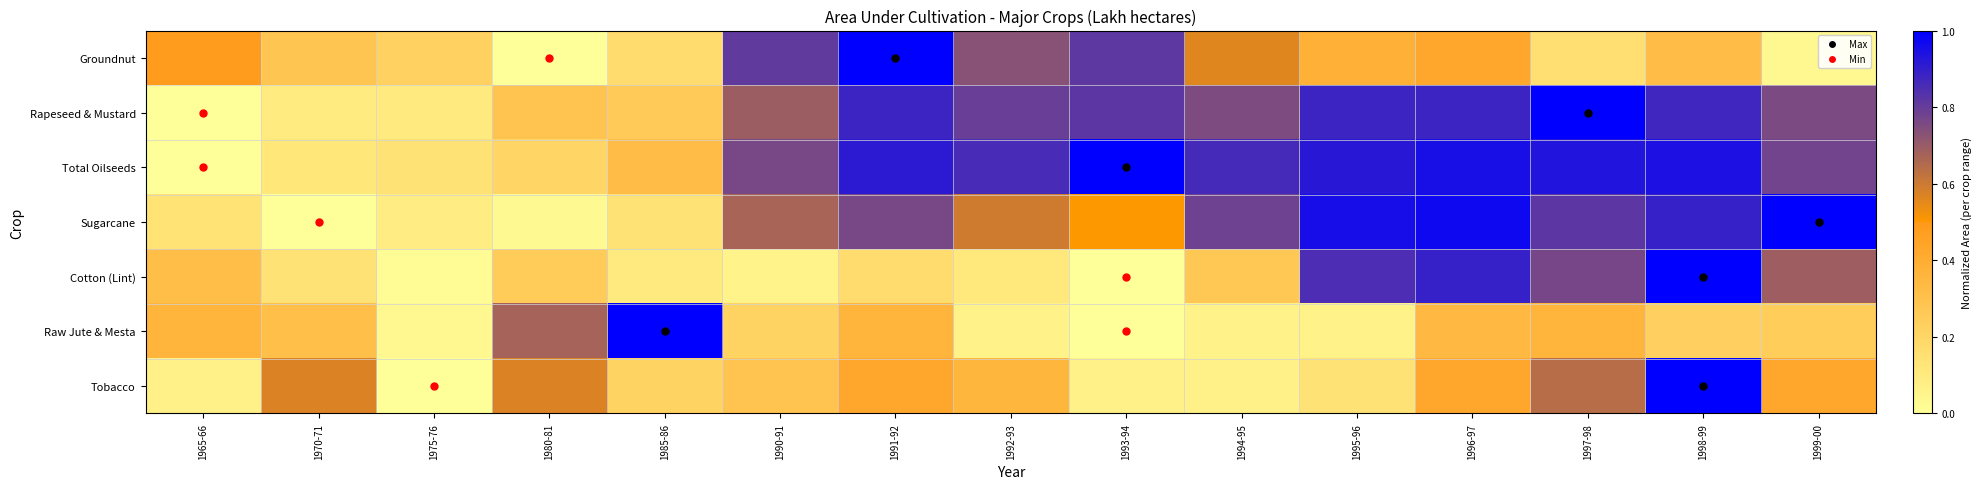

Which series has the largest total across all categories?

Total Oilseeds